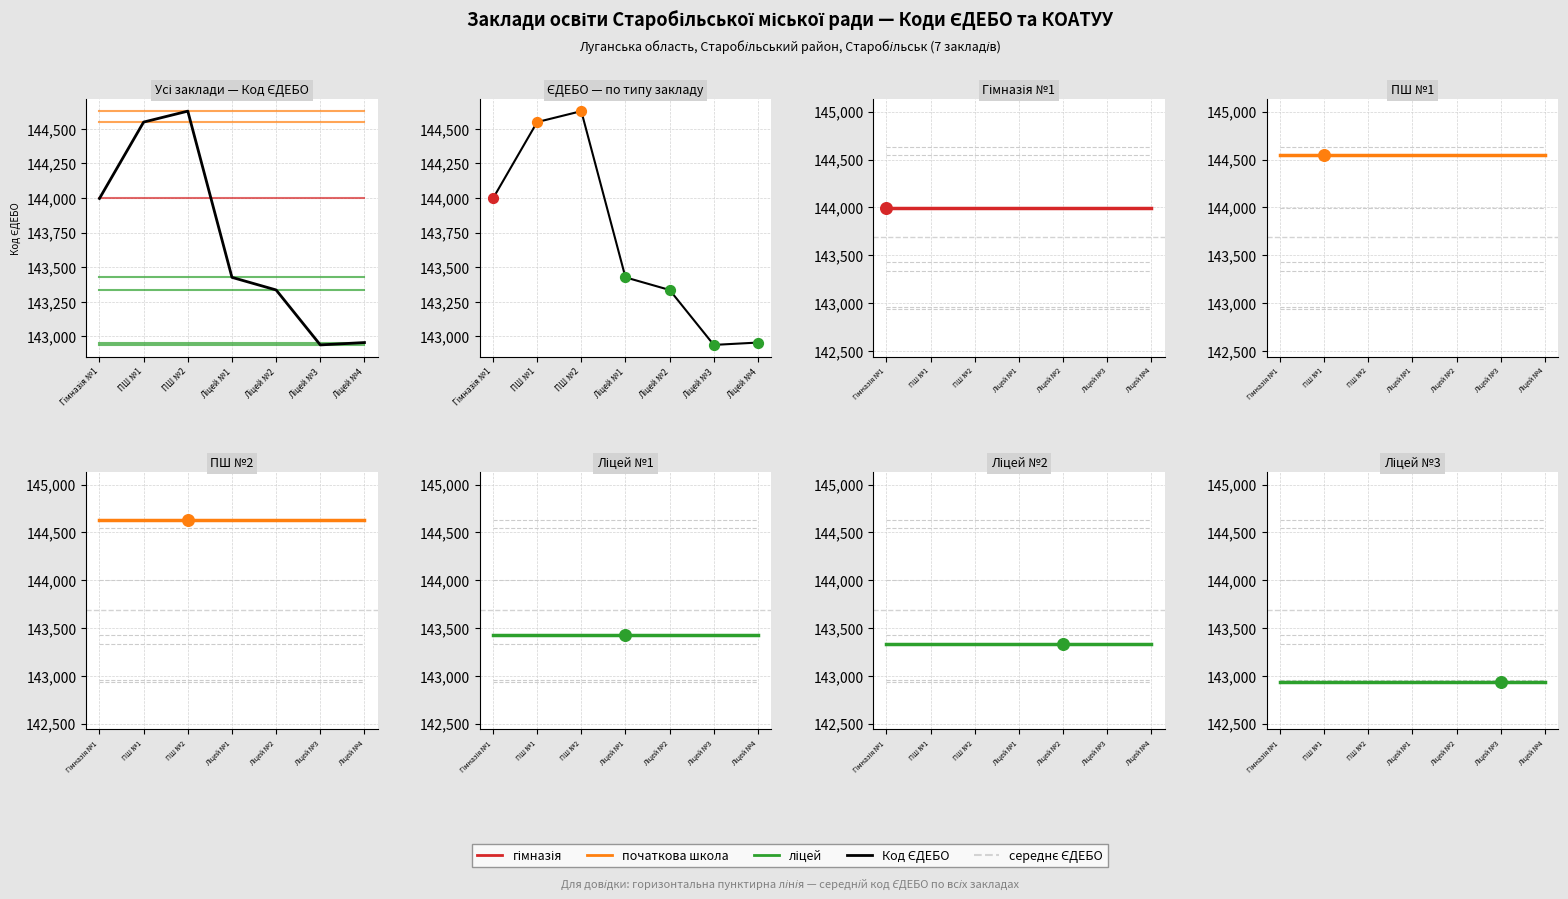

Approximately how many times larger is the value at ПШ №1 compared to Гімназія №1?

1.0